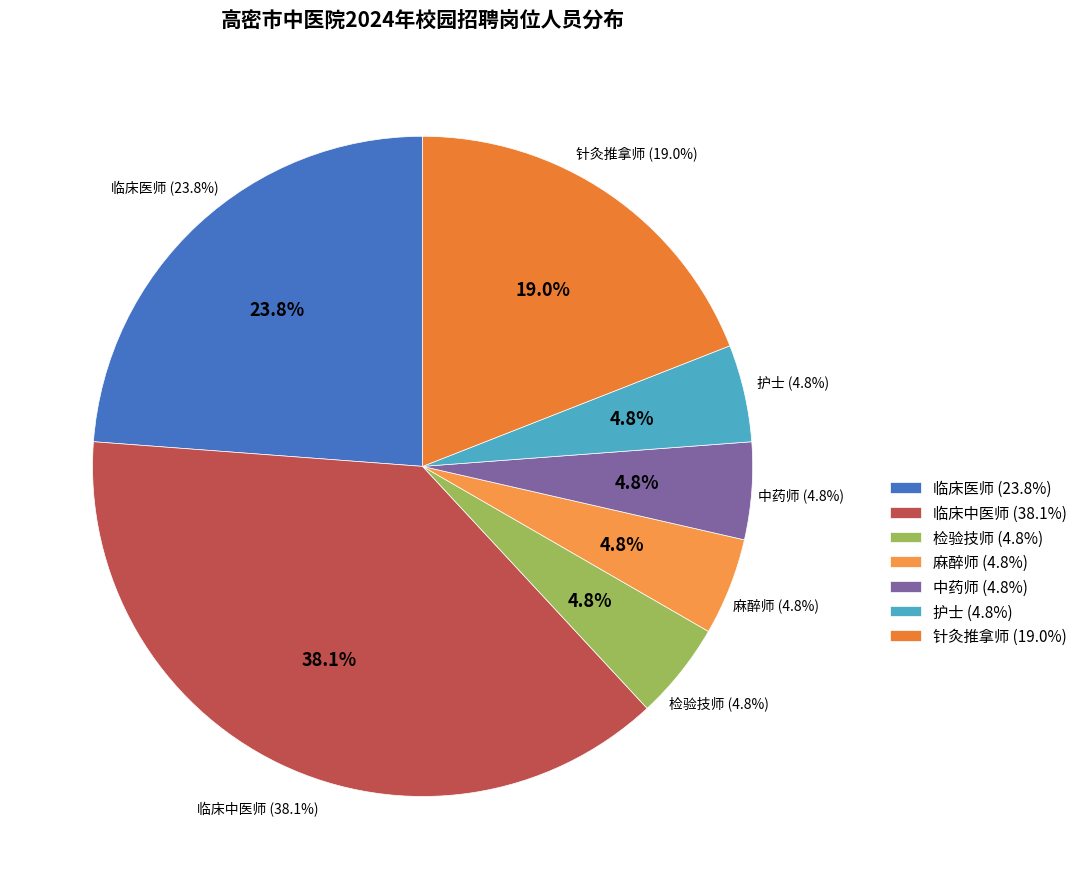

Combined, do 针灸推拿师 and 针灸推拿师(递补) account for over 50%?

No